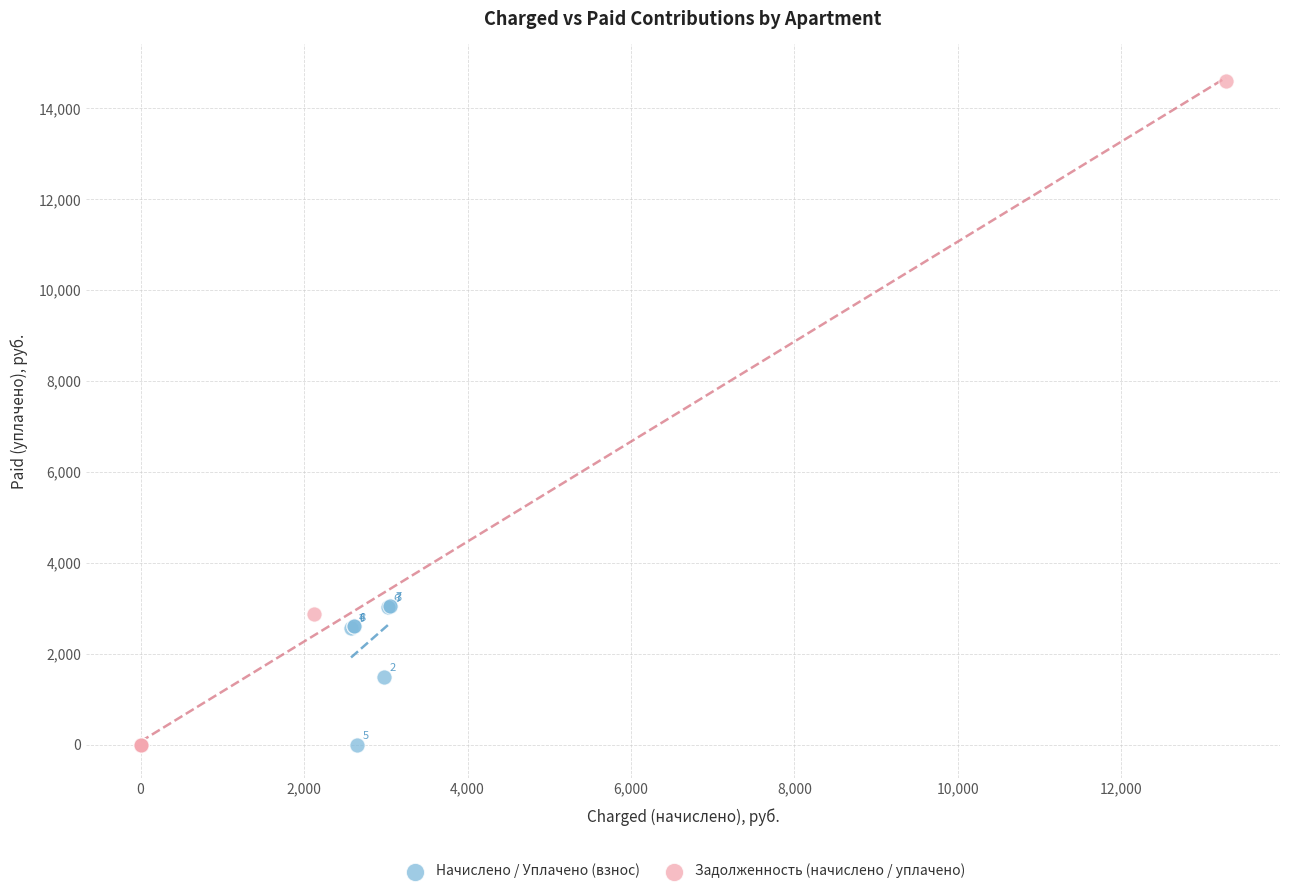

Which series has the widest spread of Y values?

Задолженность (начислено / уплачено)